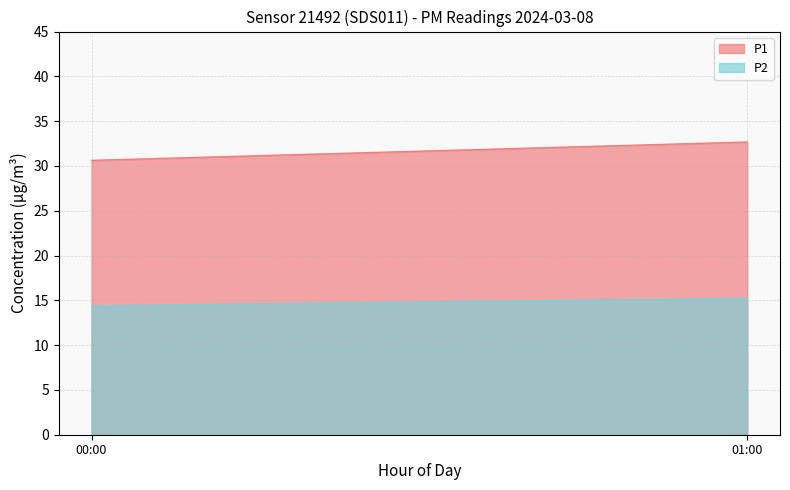

True or false: P1 and P2 intersect in this chart.

False